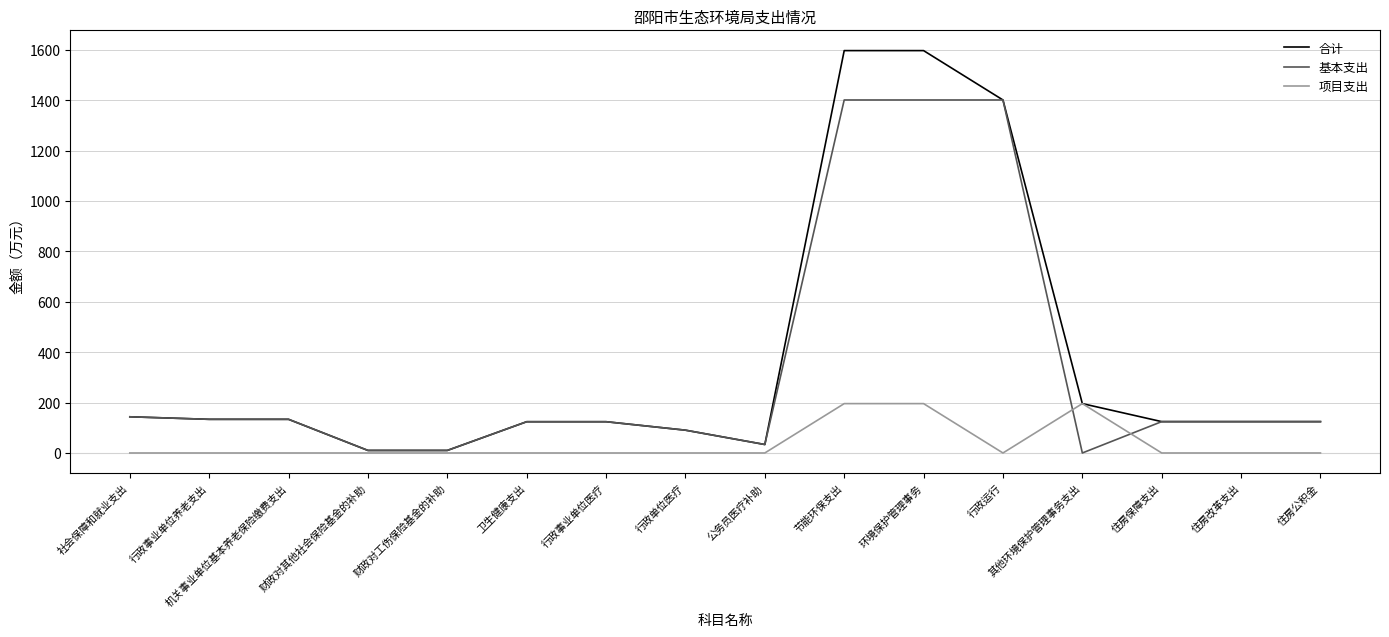

Is this an area chart (filled region under the line)?

No